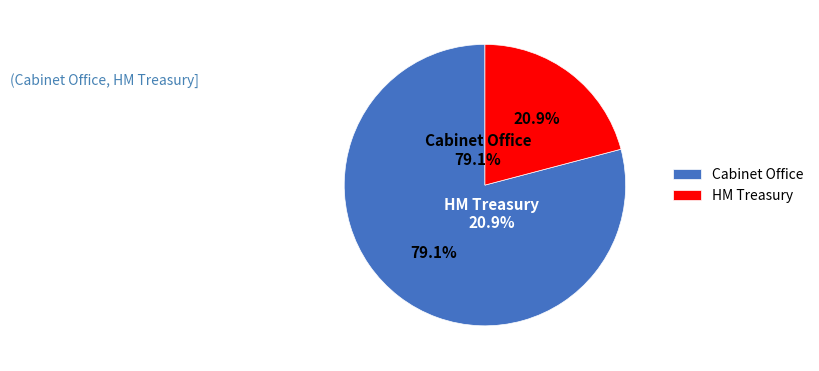

What is the largest slice in the pie chart?

Cabinet Office